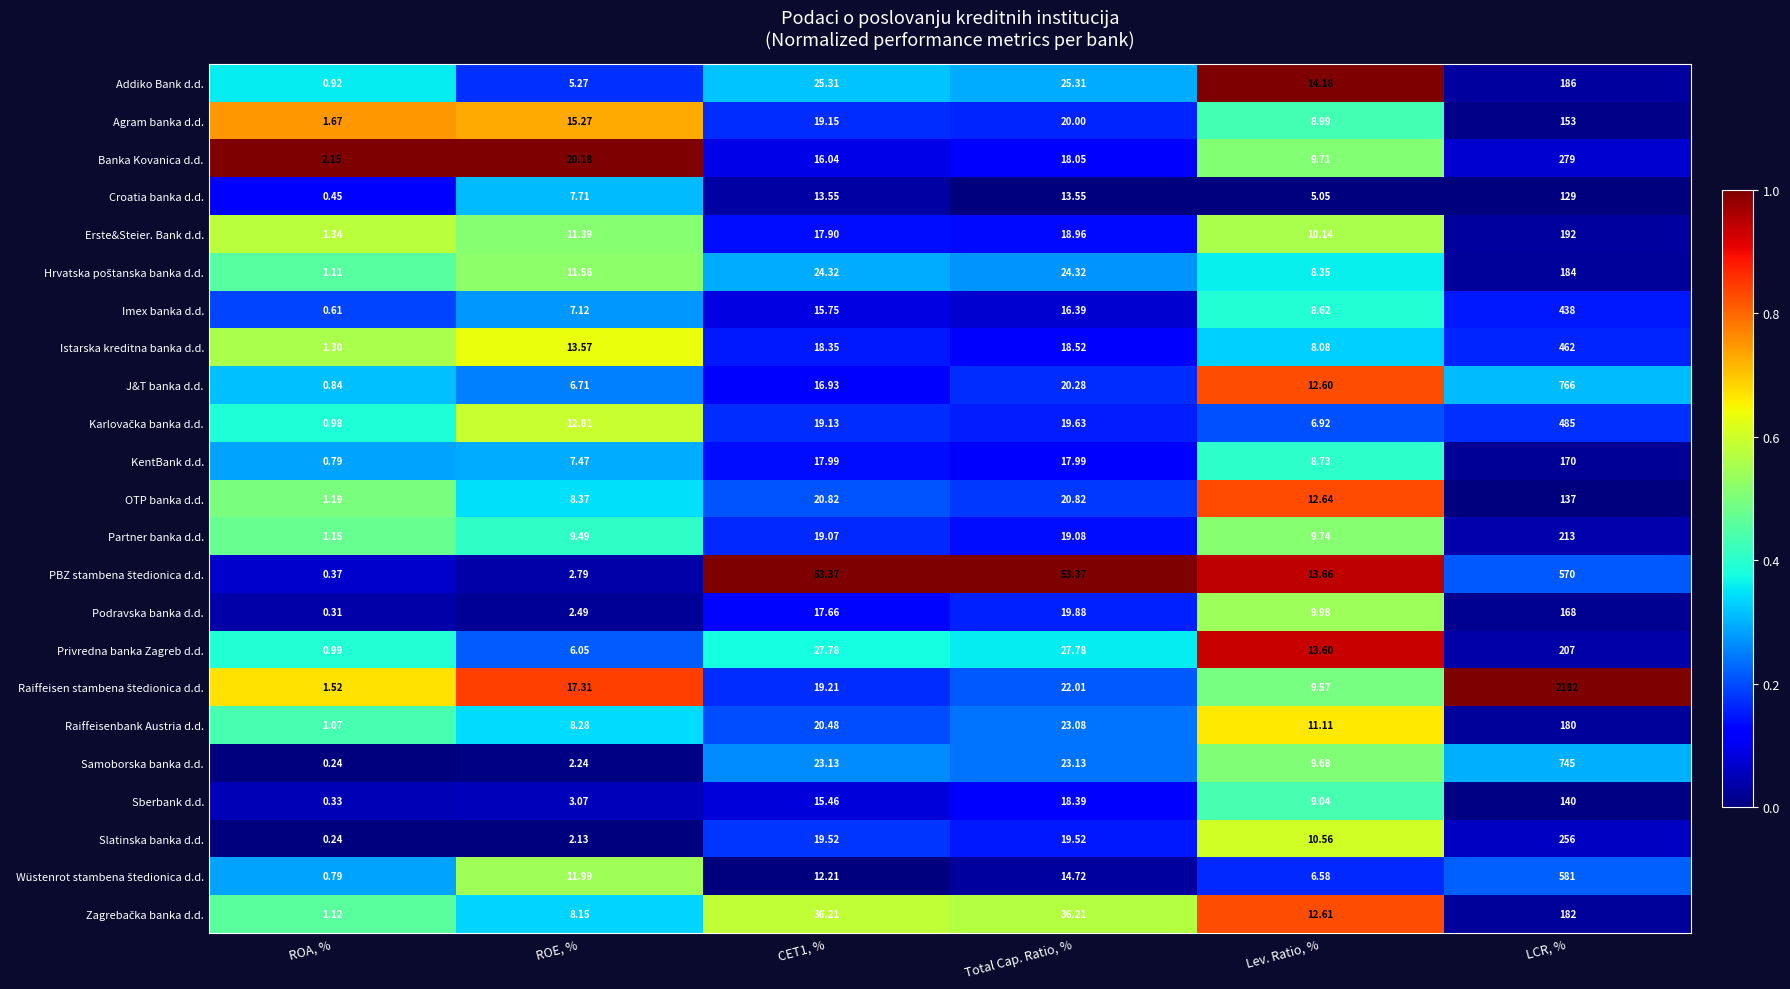

At which category does the chart reach its peak across all series?

LCR, %